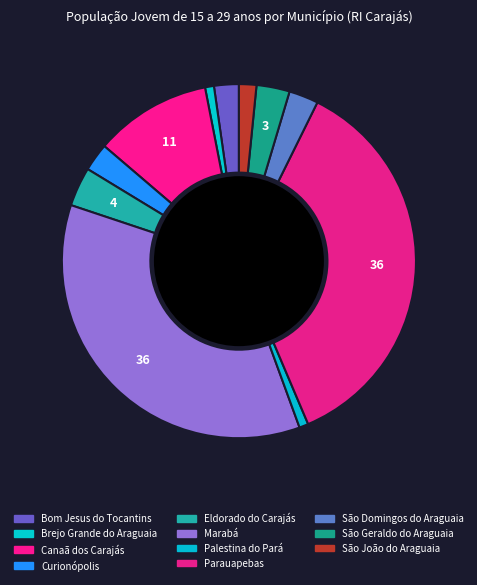

The Canaã dos Carajás slice represents 17% of the pie. True or false?

False